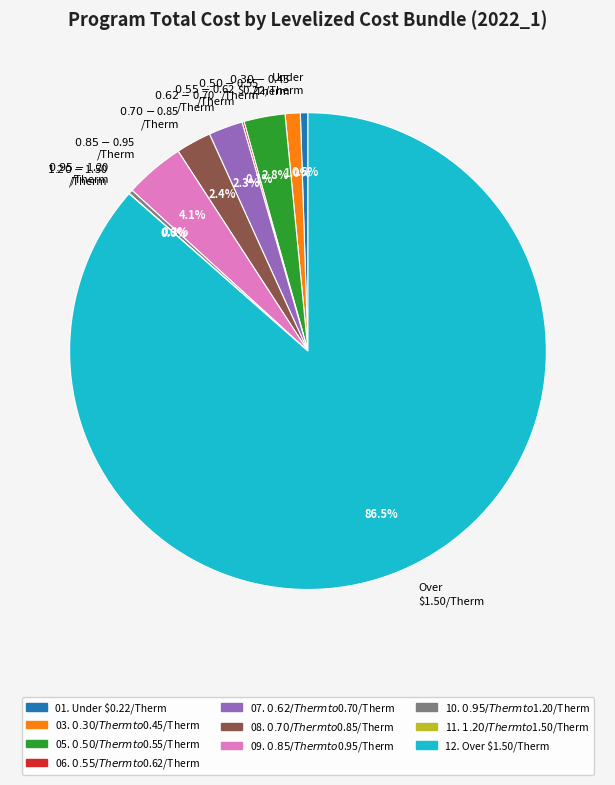

Do 12. Over $1.50/Therm and 03. $0.30/Therm to $0.45/Therm together represent more than half of the pie?

Yes